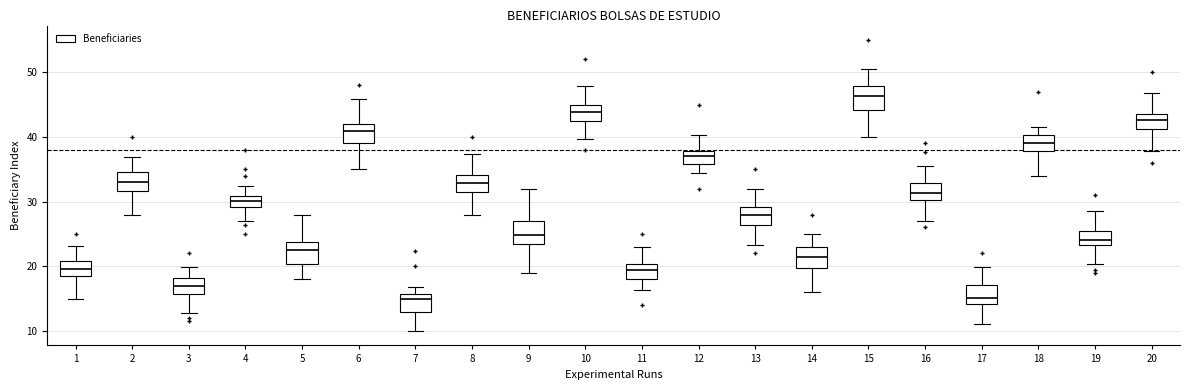

Reading left to right, read every box against the y-axis: the position of its median line, the range the box covers, and the ends of its whiskers. The values are not printed on the chart, so give them approximately, as read against the axis.

1: median 20, box 18 to 21, whiskers 15 to 23
2: median 33, box 32 to 35, whiskers 28 to 37
3: median 17, box 16 to 18, whiskers 13 to 20
4: median 30, box 29 to 31, whiskers 27 to 32
5: median 23, box 20 to 24, whiskers 18 to 28
6: median 41, box 39 to 42, whiskers 35 to 46
7: median 15, box 13 to 16, whiskers 10 to 17
8: median 33, box 31 to 34, whiskers 28 to 37
9: median 25, box 23 to 27, whiskers 19 to 32
10: median 44, box 42 to 45, whiskers 40 to 48
11: median 19, box 18 to 20, whiskers 16 to 23
12: median 37, box 36 to 38, whiskers 35 to 40
13: median 28, box 26 to 29, whiskers 23 to 32
14: median 21, box 20 to 23, whiskers 16 to 25
15: median 46, box 44 to 48, whiskers 40 to 51
16: median 31, box 30 to 33, whiskers 27 to 36
17: median 15, box 14 to 17, whiskers 11 to 20
18: median 39, box 38 to 40, whiskers 34 to 42
19: median 24, box 23 to 26, whiskers 20 to 29
20: median 43, box 41 to 44, whiskers 38 to 47